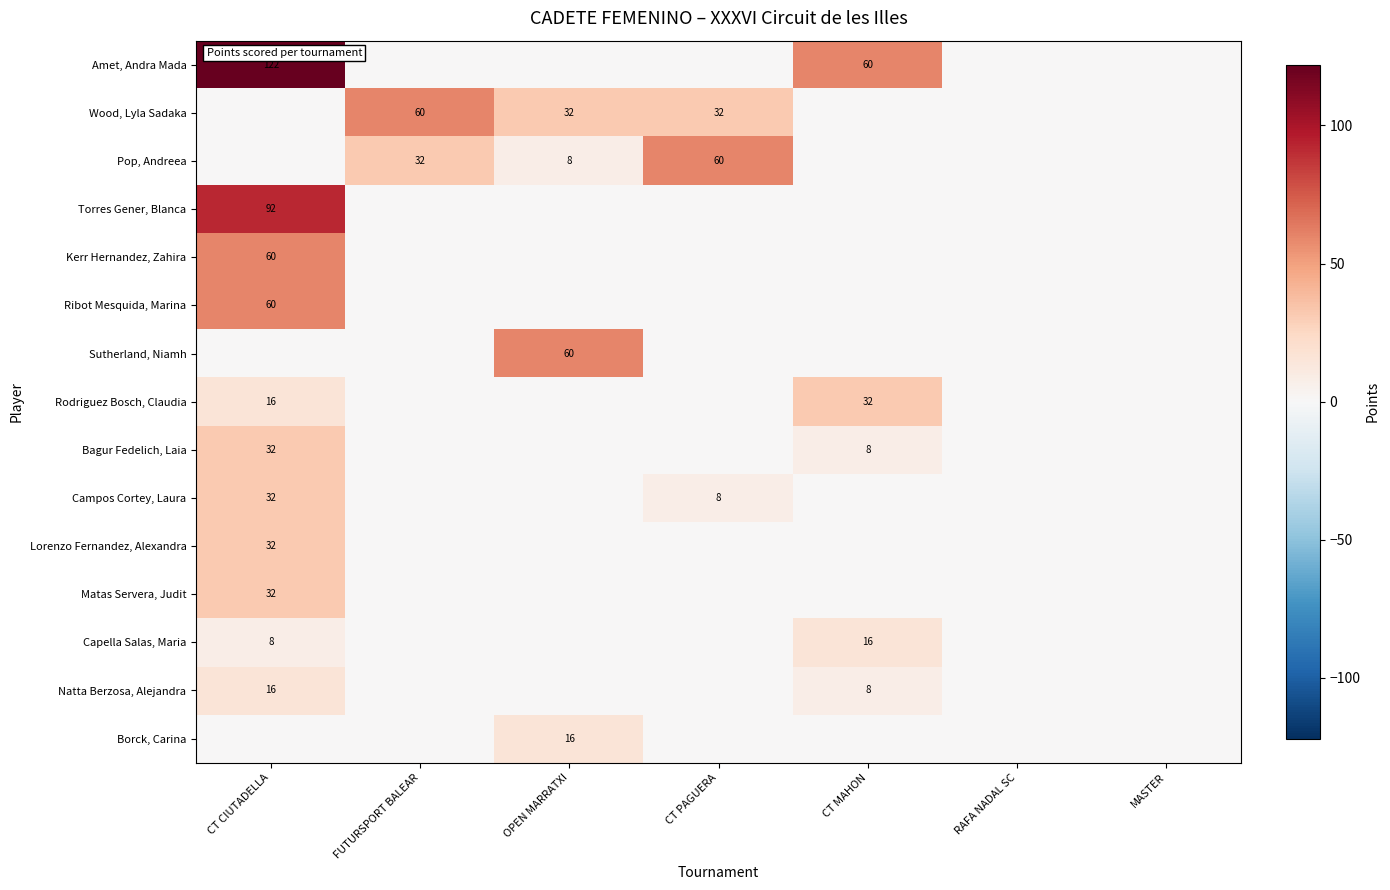

At how many categories does at least one series exceed 21?

5